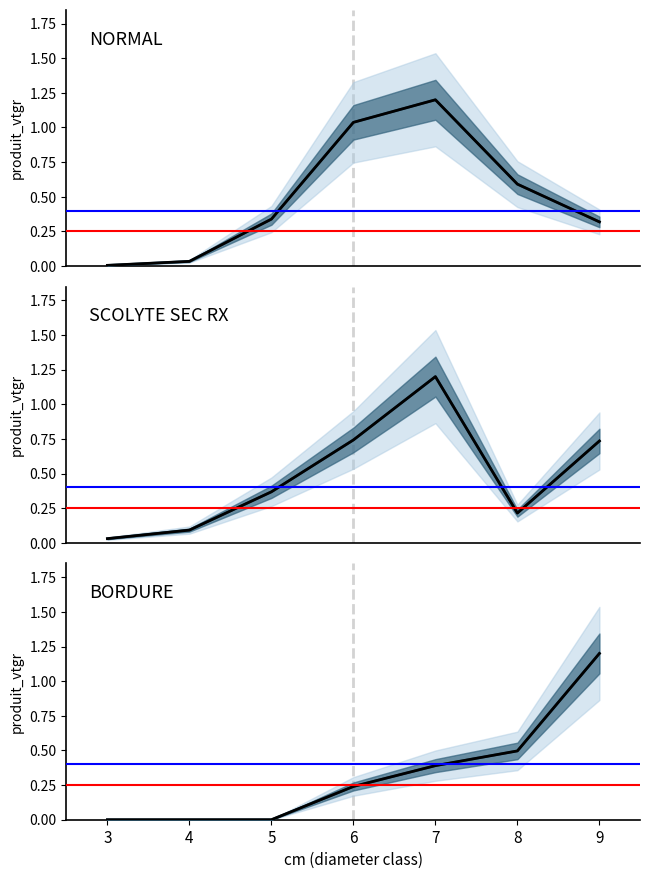

At which label does NORMAL reach its minimum?

3